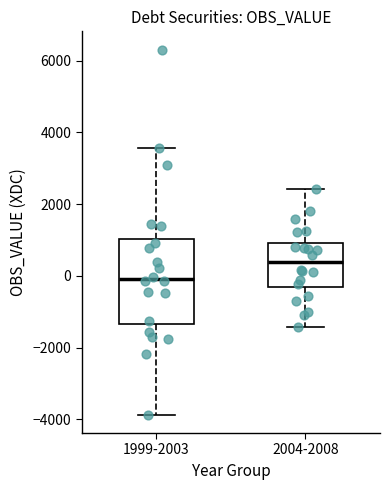

Reading left to right, transcribe this box plot: for each box, give where its median line is, the range the box spans, and where its two whiskers end, as read against the y-axis. The values are not printed on the chart, so give them approximately, as read against the axis.

1999-2003: median 0, box -1400 to 1000, whiskers -3800 to 3600
2004-2008: median 400, box -400 to 1000, whiskers -1400 to 2400